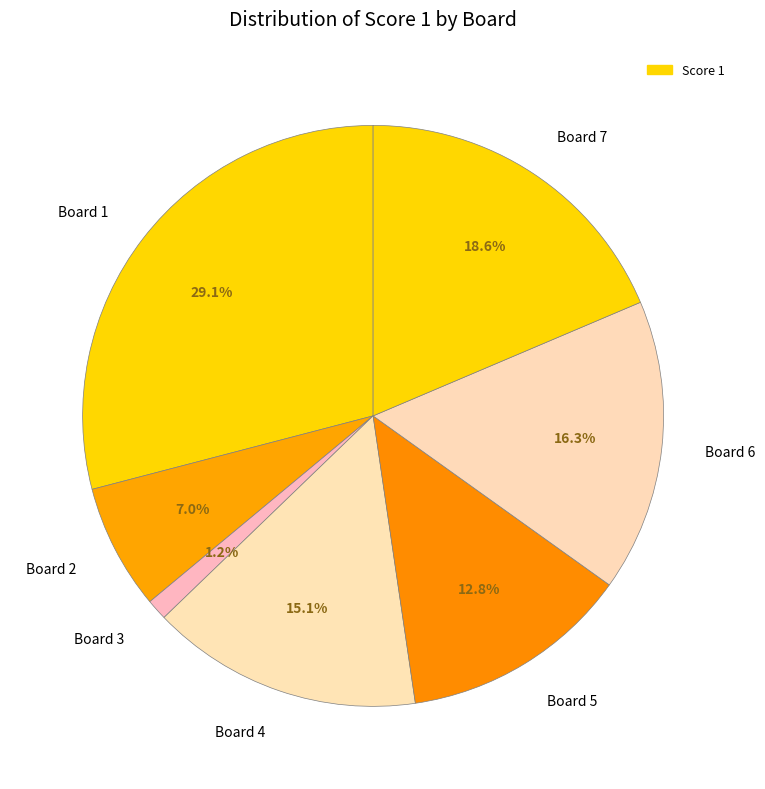

To the nearest percent, what percentage of the pie is Board 6?

16%